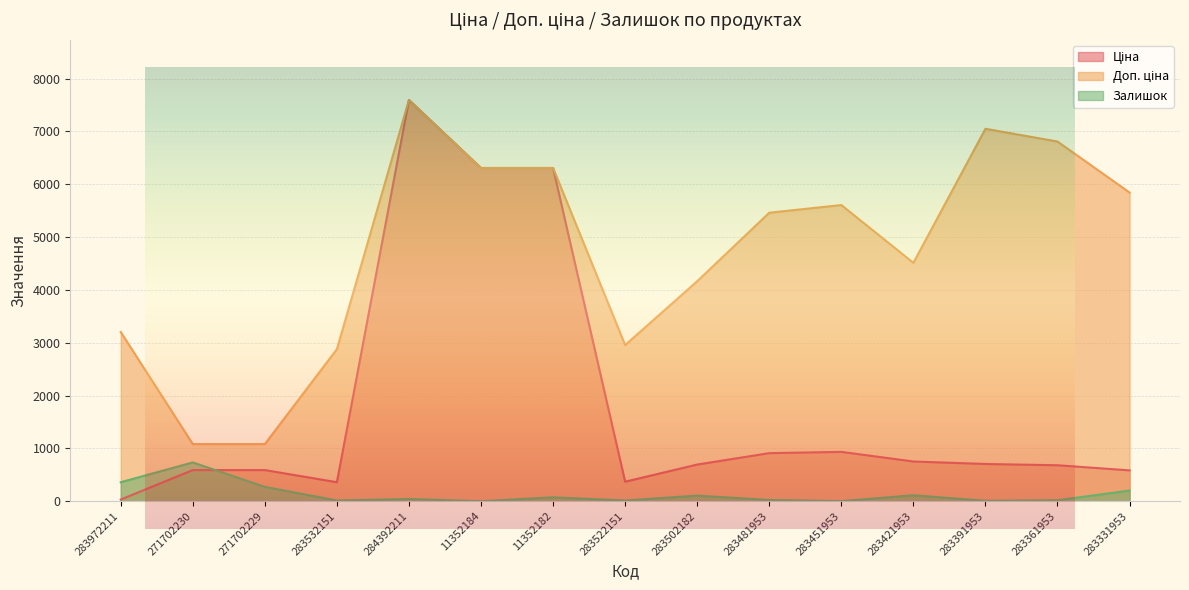

True or false: Ціна has more than 1 points higher than both neighbors.

True